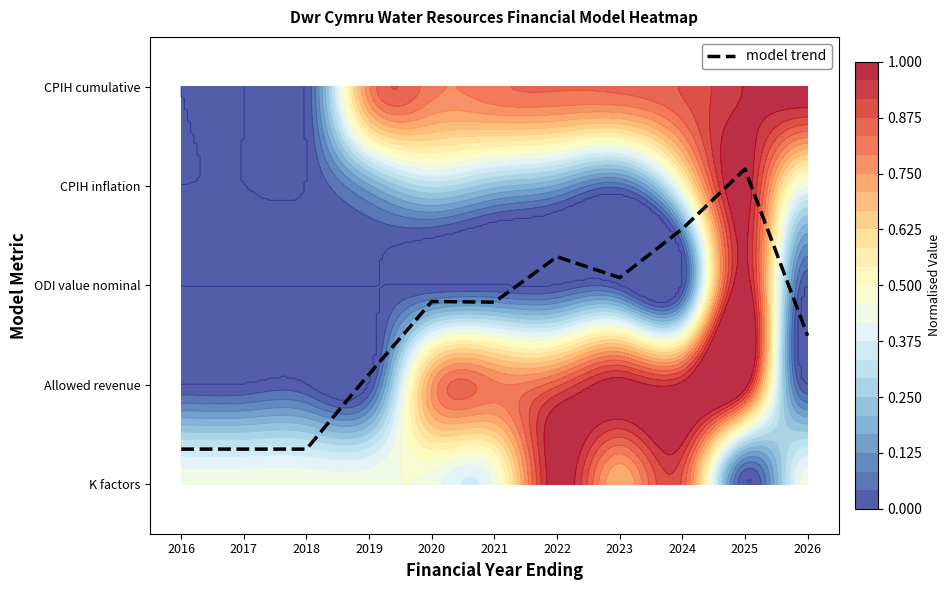

Between 2021 and 2022, which is larger?

2022